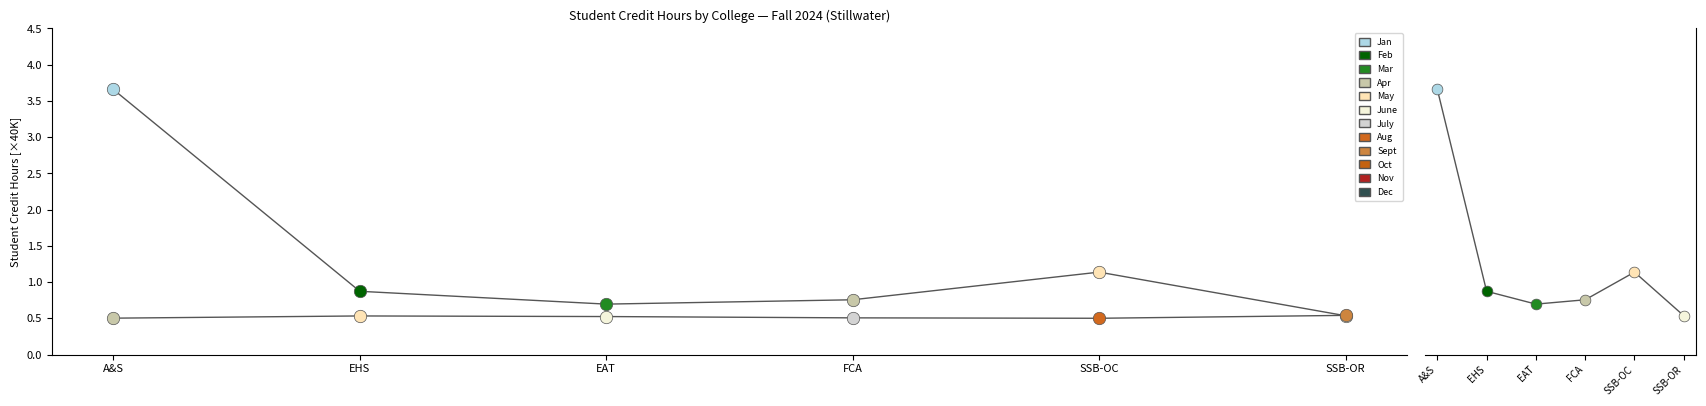

Which series reaches the minimum Y coordinate?

100% Online SCH